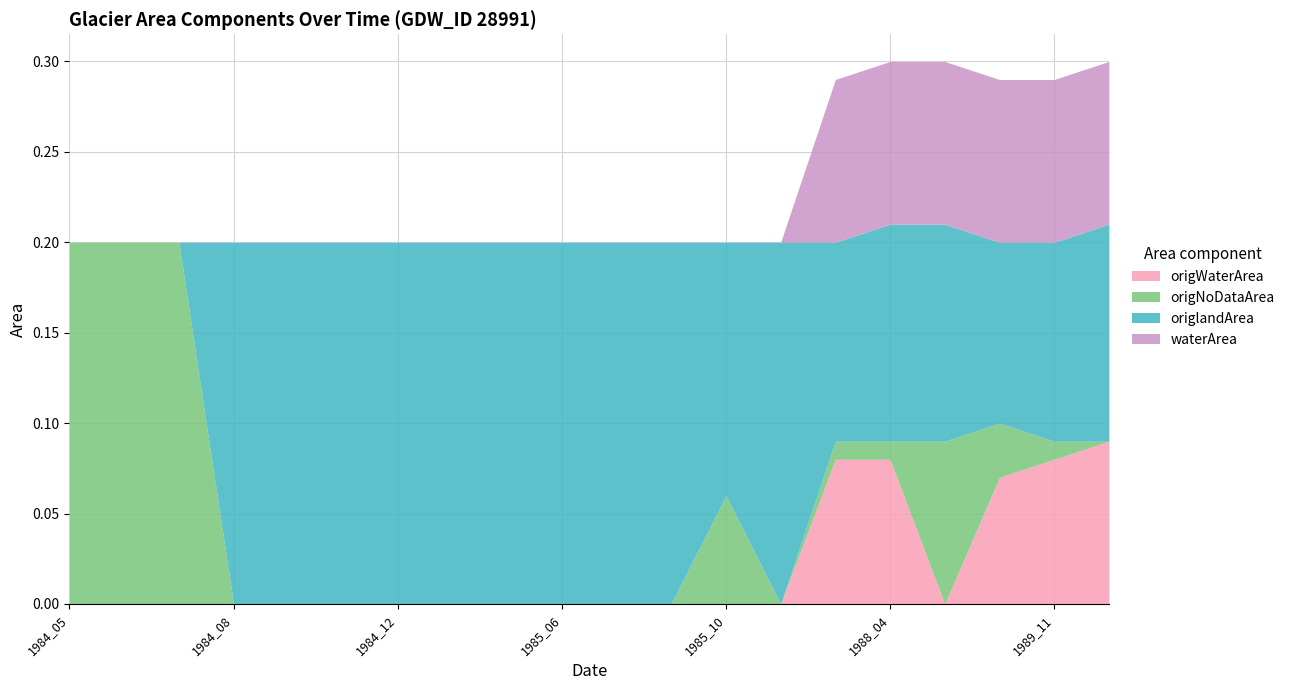

What is the difference between the highest and lowest values at 1987_03?

0.1